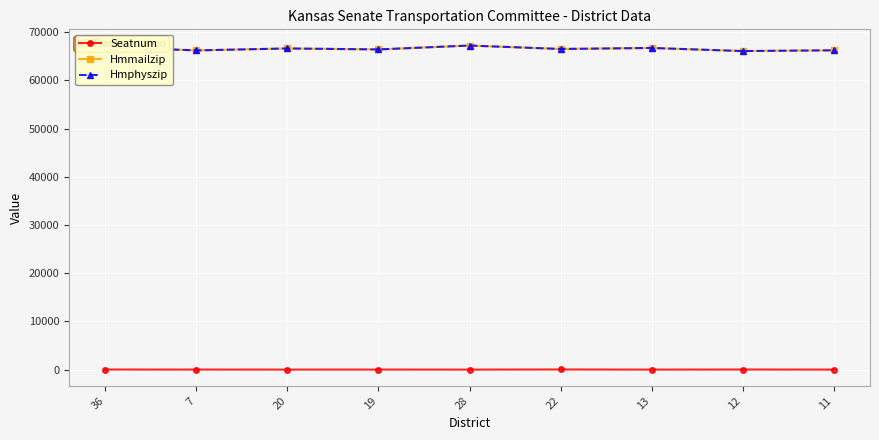

Does the chart have visible grid lines?

Yes